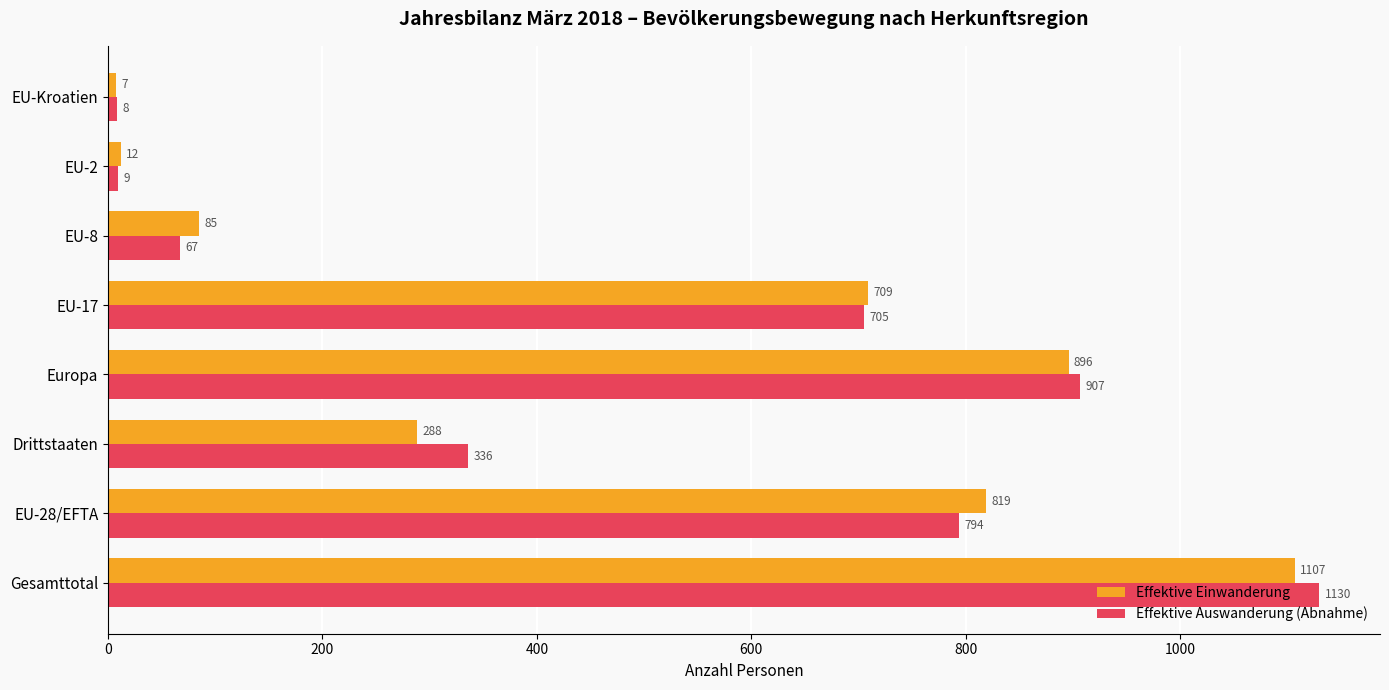

What is the sum of all Effektive Auswanderung (Abnahme) values?

3956